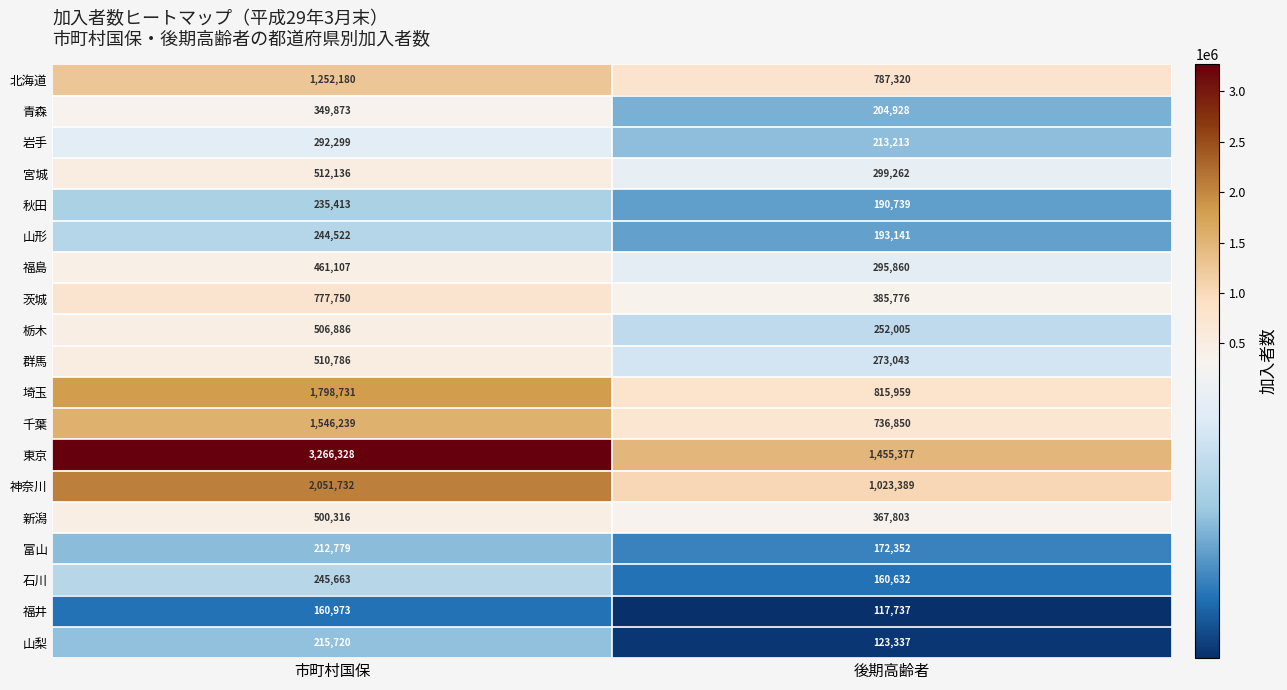

True or false: 石川 has a value of 53967 at 後期高齢者.

False